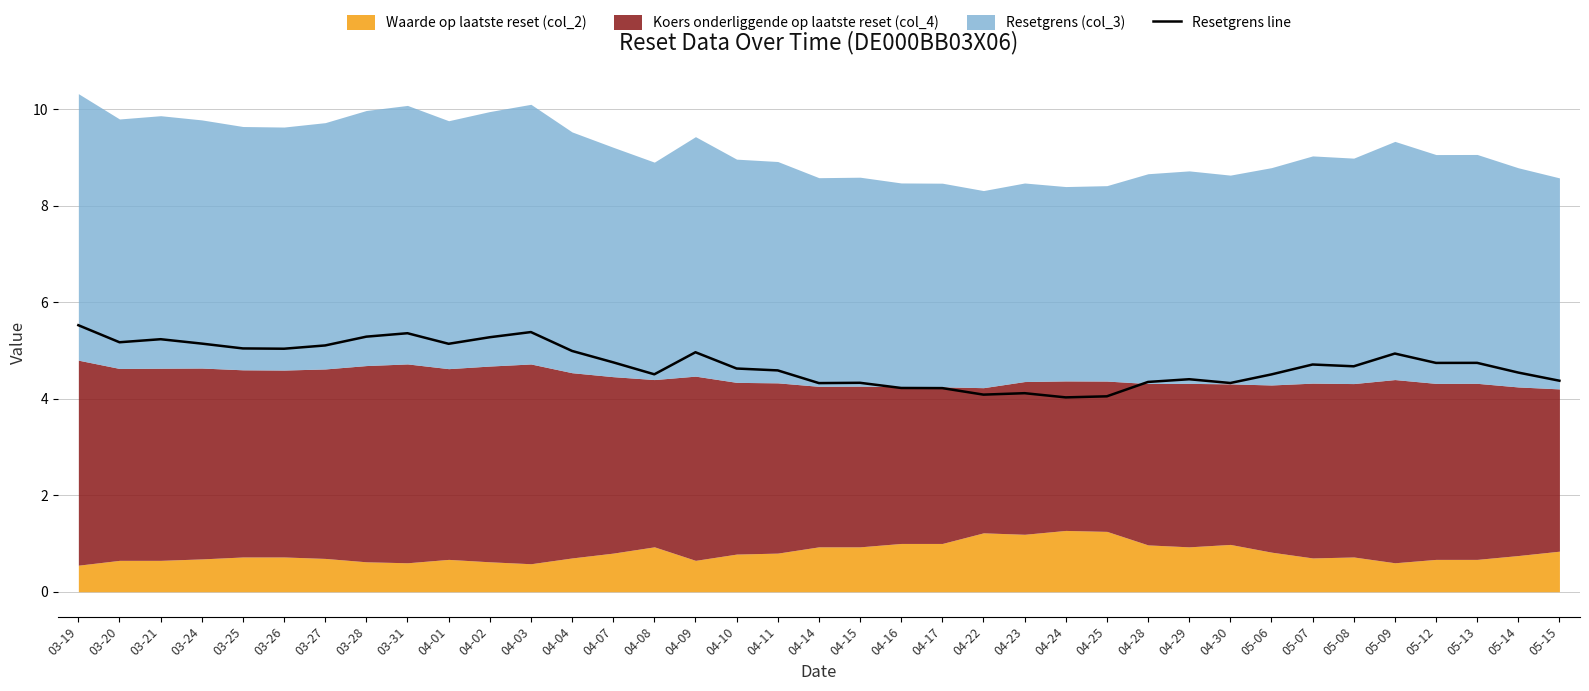

Reading left to right, transcribe all the data shown in this chart.

03-19=5.5	03-20=5.2	03-21=5.2	03-24=5.1	03-25=5.0	03-26=5.0	03-27=5.1	03-28=5.3	03-31=5.4	04-01=5.1	04-02=5.3	04-03=5.4	04-04=5.0	04-07=4.8	04-08=4.5	04-09=5.0	04-10=4.6	04-11=4.6	04-14=4.3	04-15=4.3	04-16=4.2	04-17=4.2	04-22=4.1	04-23=4.1	04-24=4.0	04-25=4.0	04-28=4.3	04-29=4.4	04-30=4.3	05-06=4.5	05-07=4.7	05-08=4.7	05-09=4.9	05-12=4.7	05-13=4.7	05-14=4.5	05-15=4.4